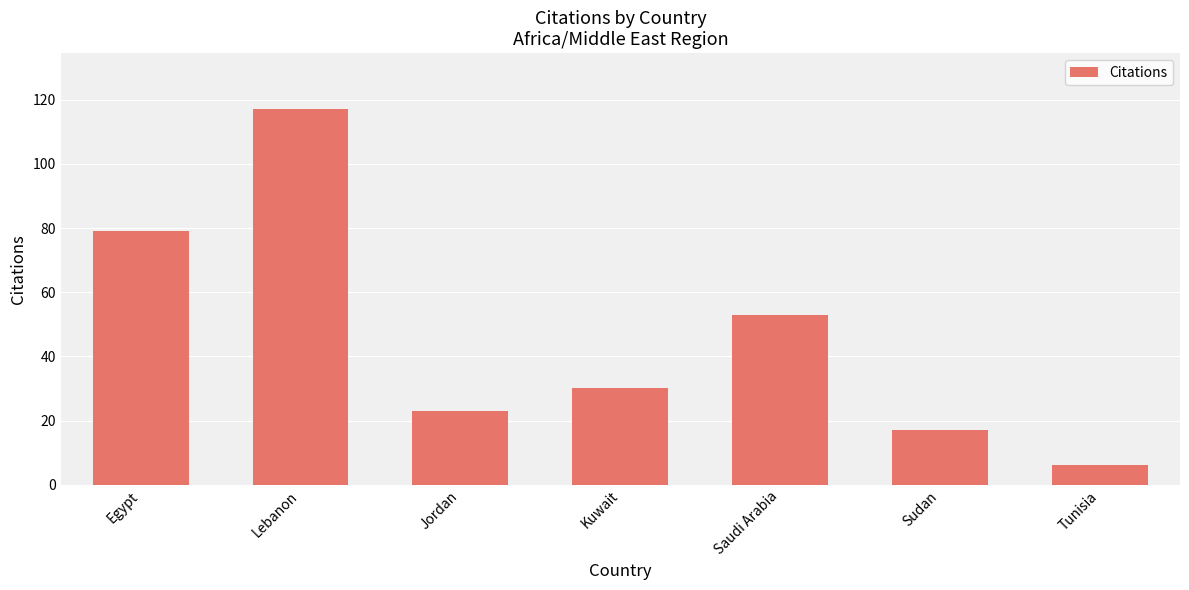

Reading left to right, what are all the values shown in this chart?

Egypt=79	Lebanon=117	Jordan=23	Kuwait=30	Saudi Arabia=53	Sudan=17	Tunisia=6